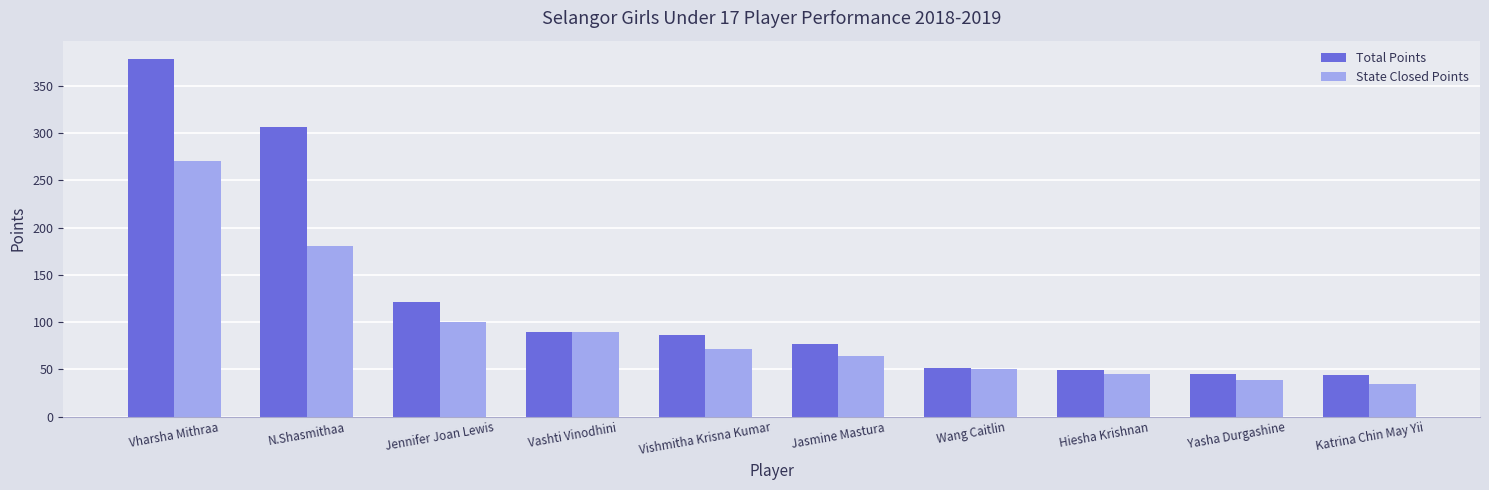

What is the maximum value for State Closed Points?

270.0